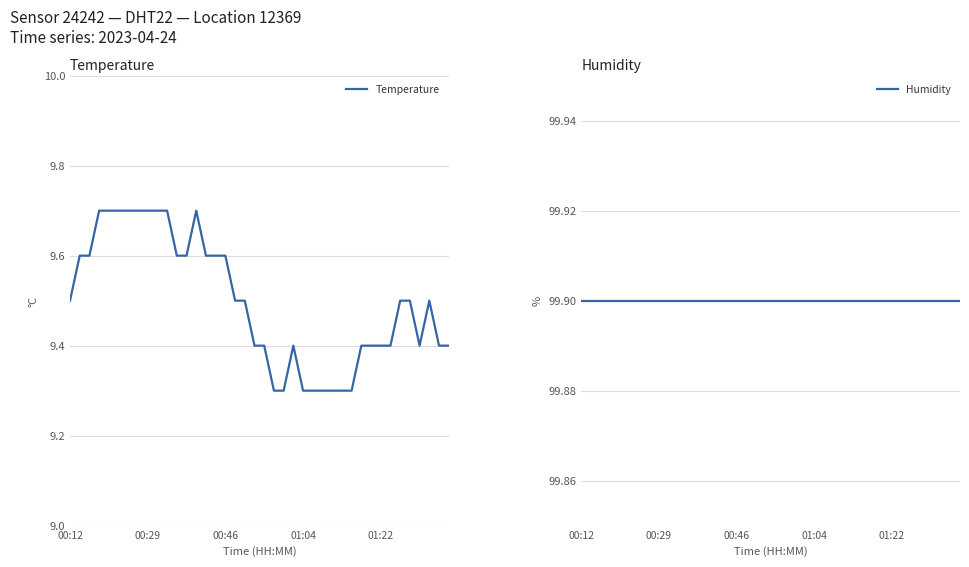

What are all the series names shown in the legend?

Temperature, Humidity